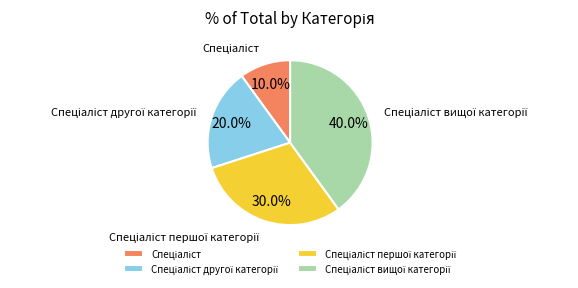

Count the number of slices in the pie.

4